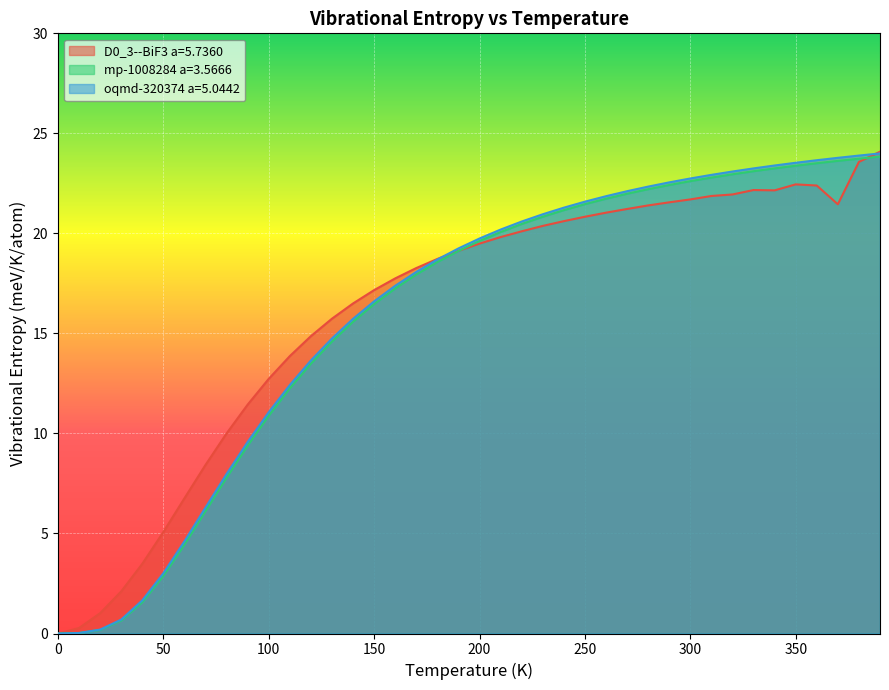

What is the highest value of the D0_3--BiF3 a=5.7360 series?

24.1